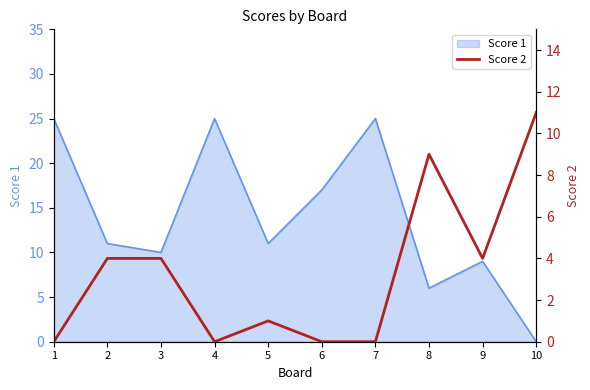

The value at 5 is 2. True or false?

False